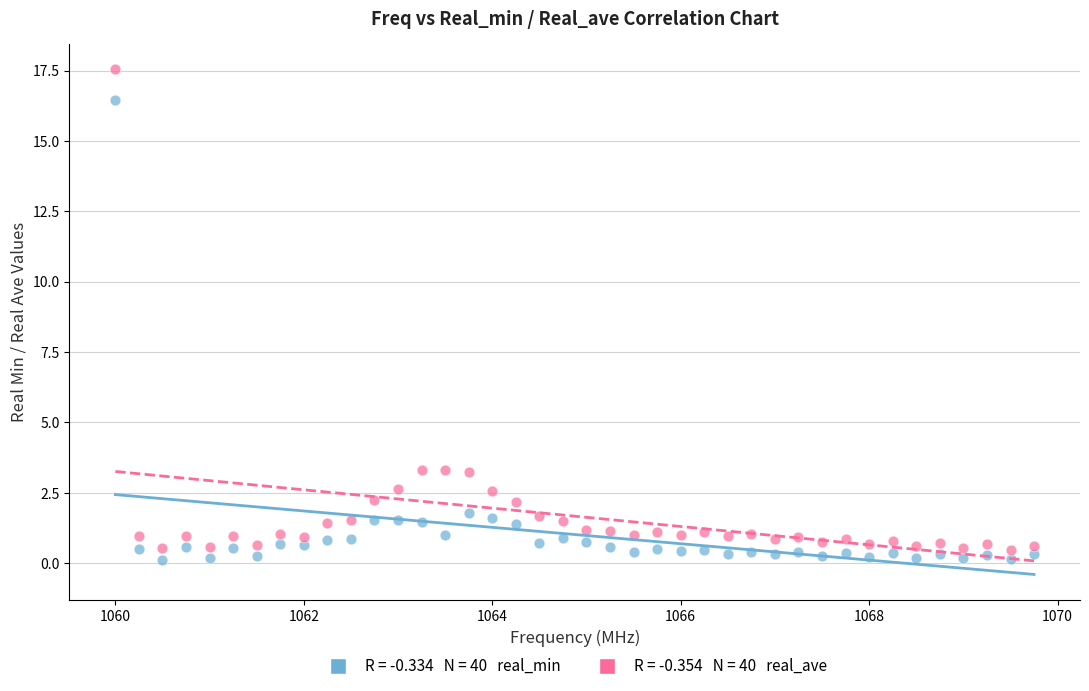

Across all data points, what is the range of Y values (max minus min)?

17.4